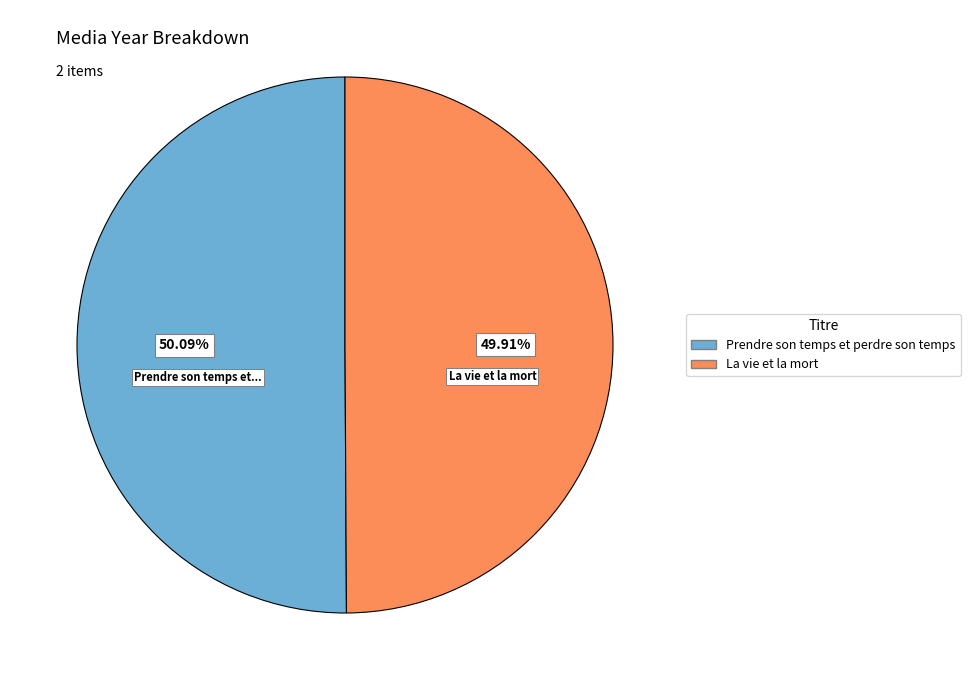

Is there any slice that represents more than half of the pie?

Yes